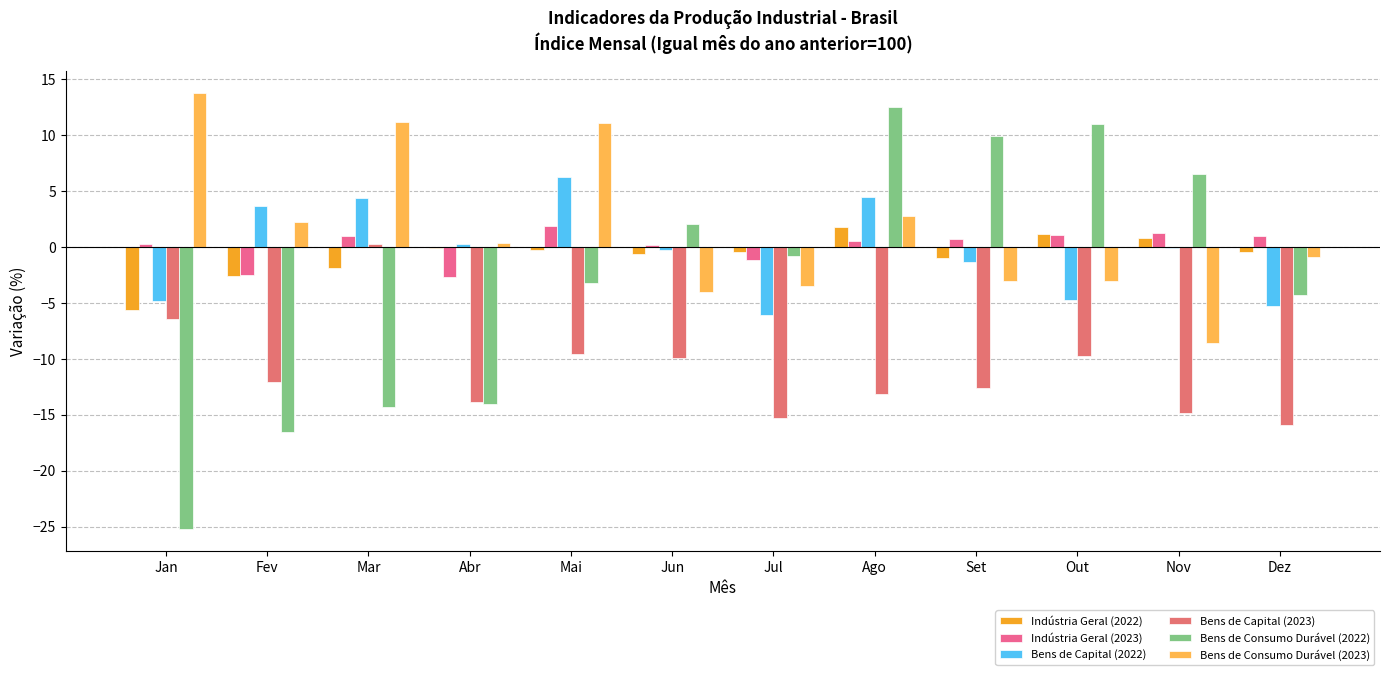

How many data points does each series have?

12